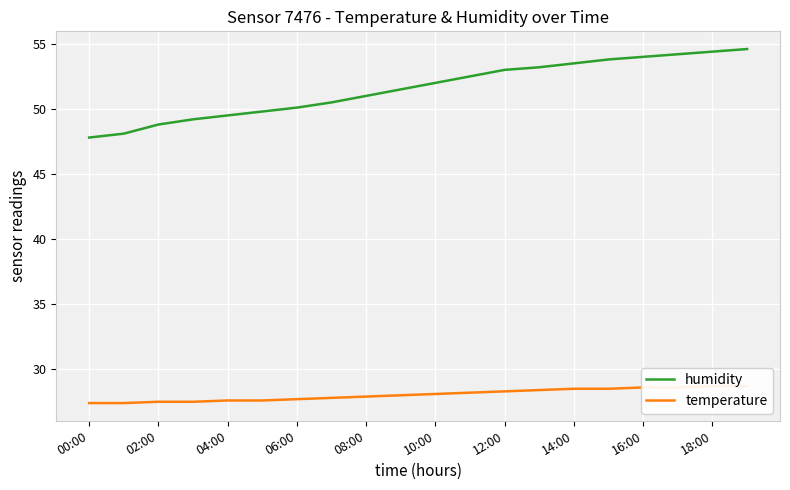

Reading right to left, transcribe all the data shown in this chart.

humidity: 54.6	54.4	54.2	54.0	53.8	53.5	53.2	53.0	52.5	52.0	51.5	51.0	50.5	50.1	49.8	49.5	49.2	48.8	48.1	47.8
temperature: 28.7	28.7	28.6	28.6	28.5	28.5	28.4	28.3	28.2	28.1	28.0	27.9	27.8	27.7	27.6	27.6	27.5	27.5	27.4	27.4